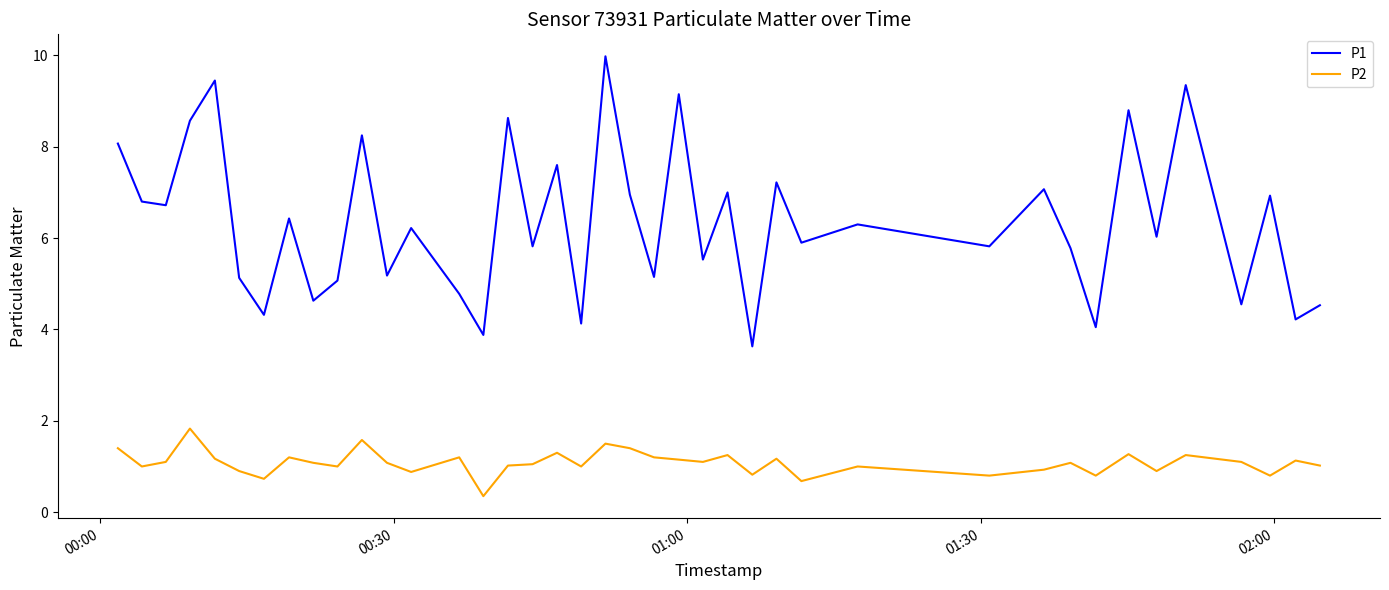

What is the difference between the second highest and second lowest values in the P2 series?

0.9